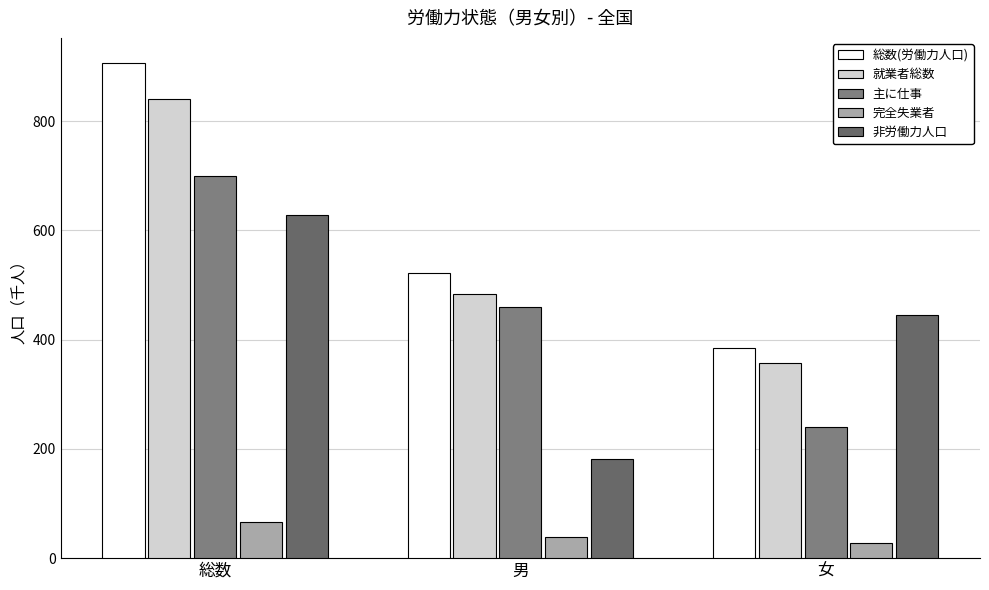

The value of 非労働力人口 at 男 is 74.8. True or false?

False